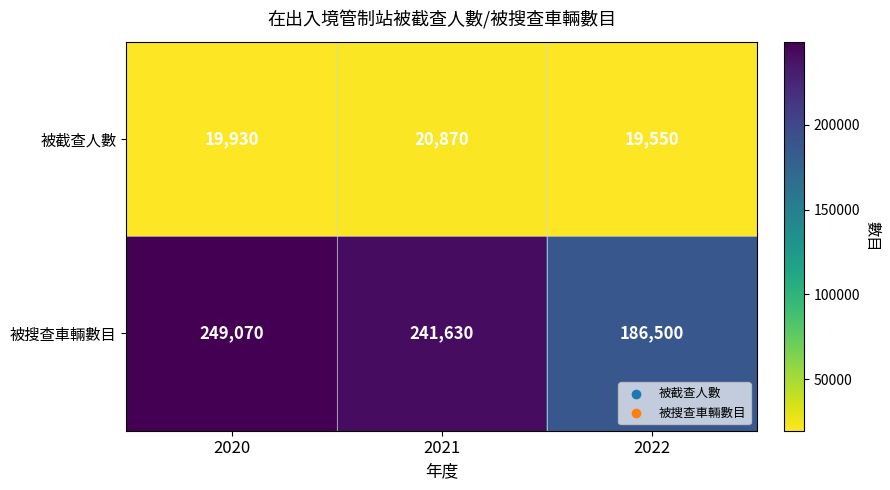

True or false: 被搜查車輛數目 has a value of 412111 at 2021.

False